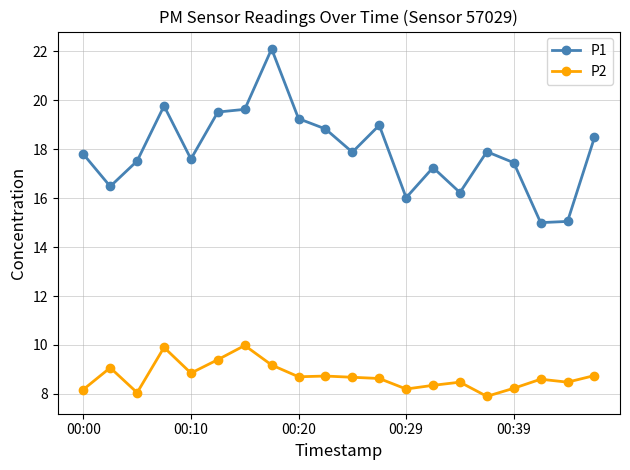

How many categories are shown in the chart?

20